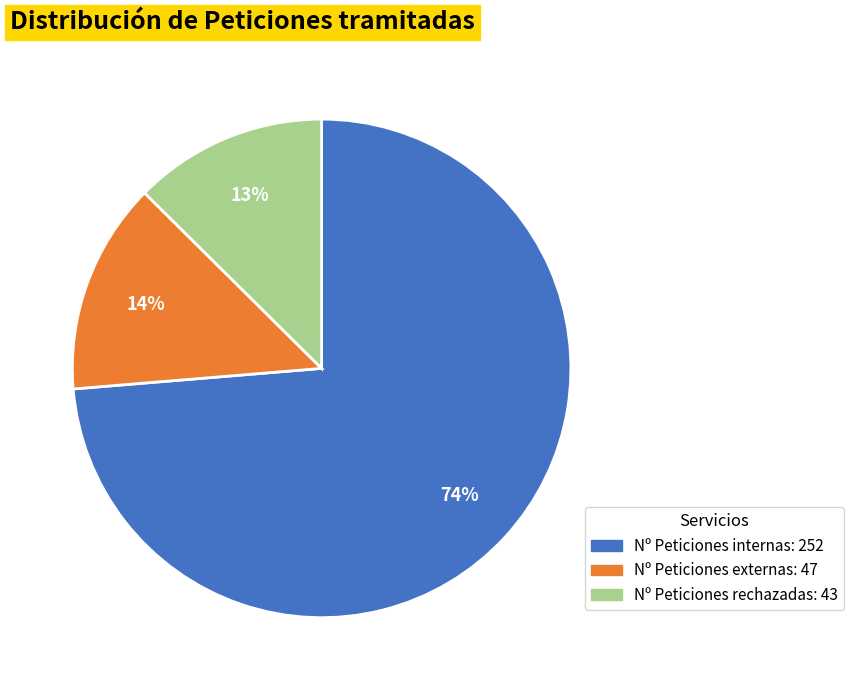

Does Nº Peticiones externas account for over 50% of the chart?

No